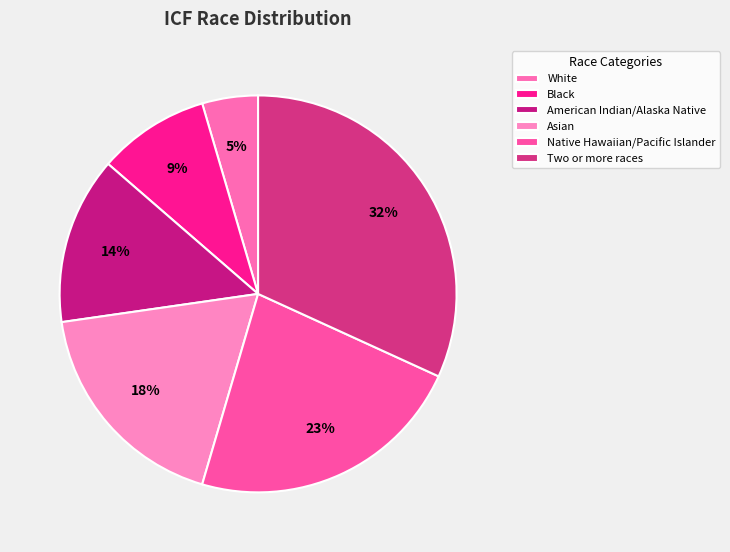

How many segments does this pie chart have?

6